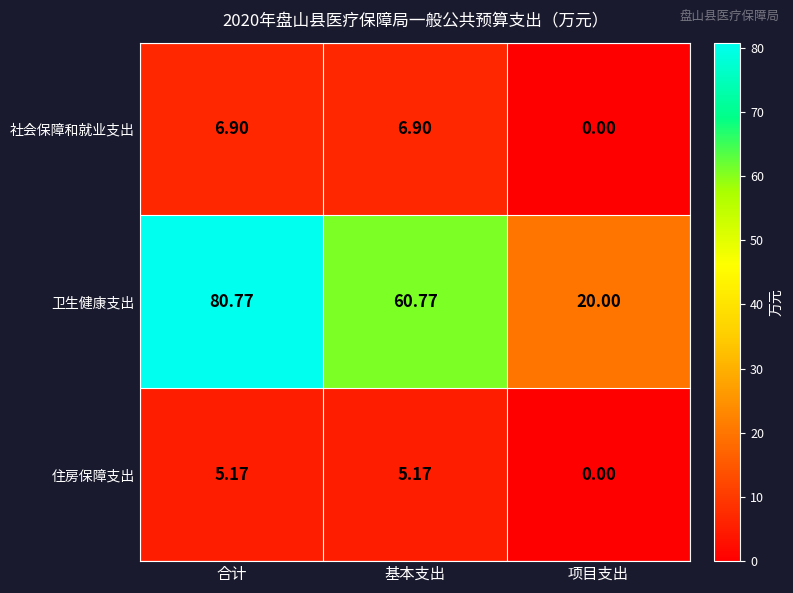

Rank the series at 合计 from lowest to highest value.

住房保障支出, 社会保障和就业支出, 卫生健康支出